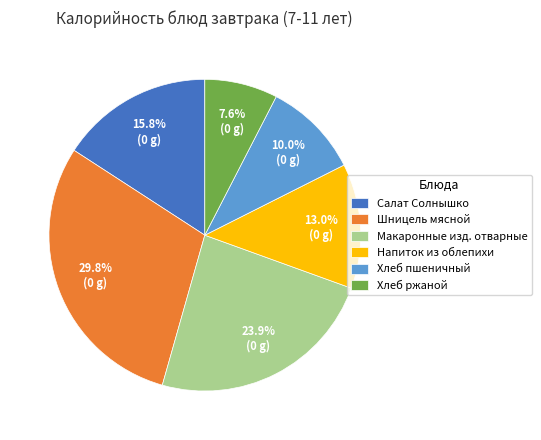

Is there a majority slice in this chart?

No